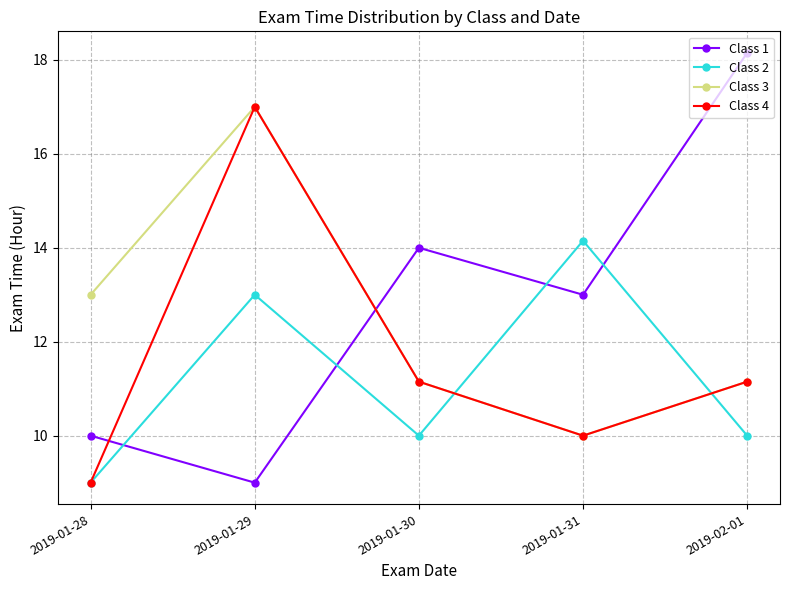

What is the total value across all series at 2019-02-01?

50.5